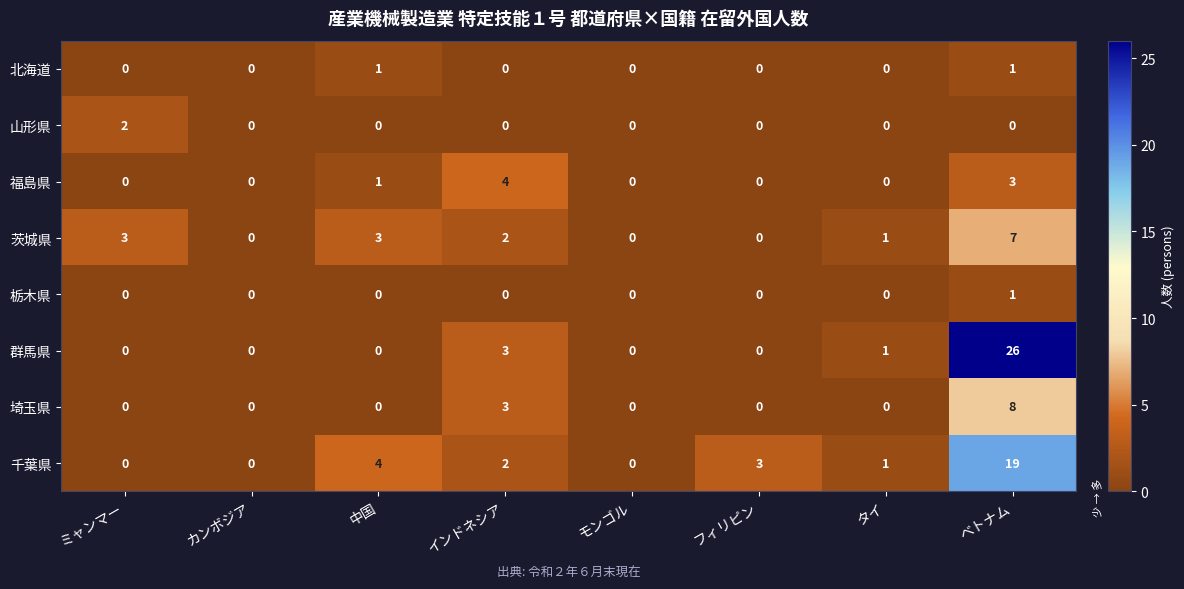

True or false: 山形県 has a value of 0 at インドネシア.

True